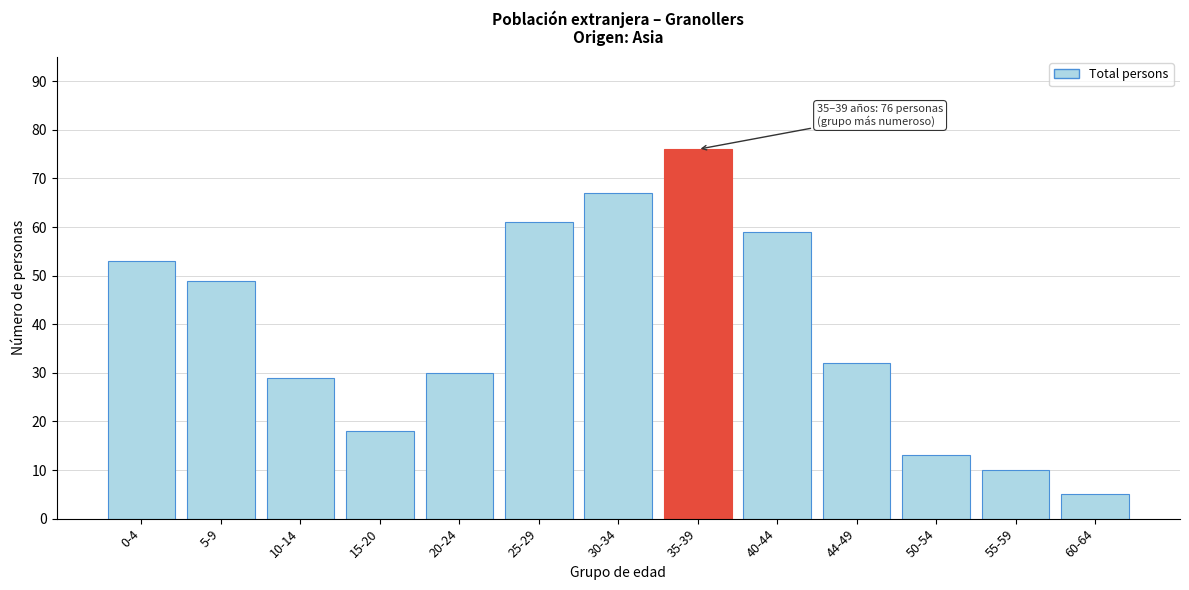

Reading right to left, list all the values displayed in this chart.

60-64=5	55-59=10	50-54=13	44-49=32	40-44=59	35-39=76	30-34=67	25-29=61	20-24=30	15-20=18	10-14=29	5-9=49	0-4=53